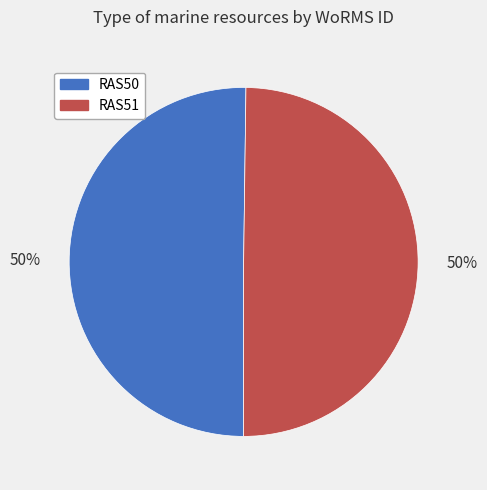

What percentage is the RAS51 slice, to the nearest percent?

50%